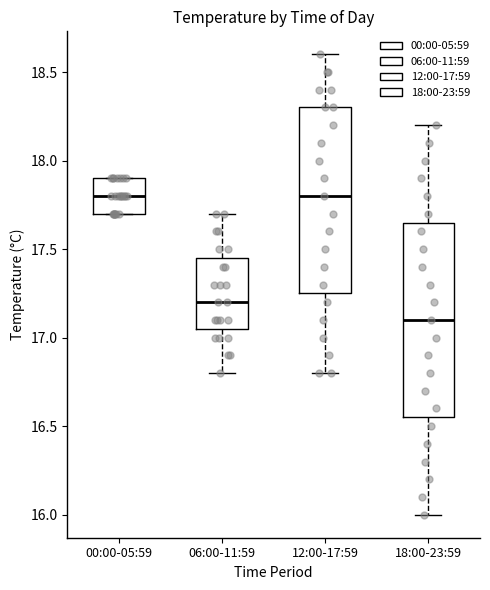

Where is the lower edge of the box for 12:00-17:59 on the y-axis? The values are not printed on the chart, so give them approximately, as read against the axis.

17.25